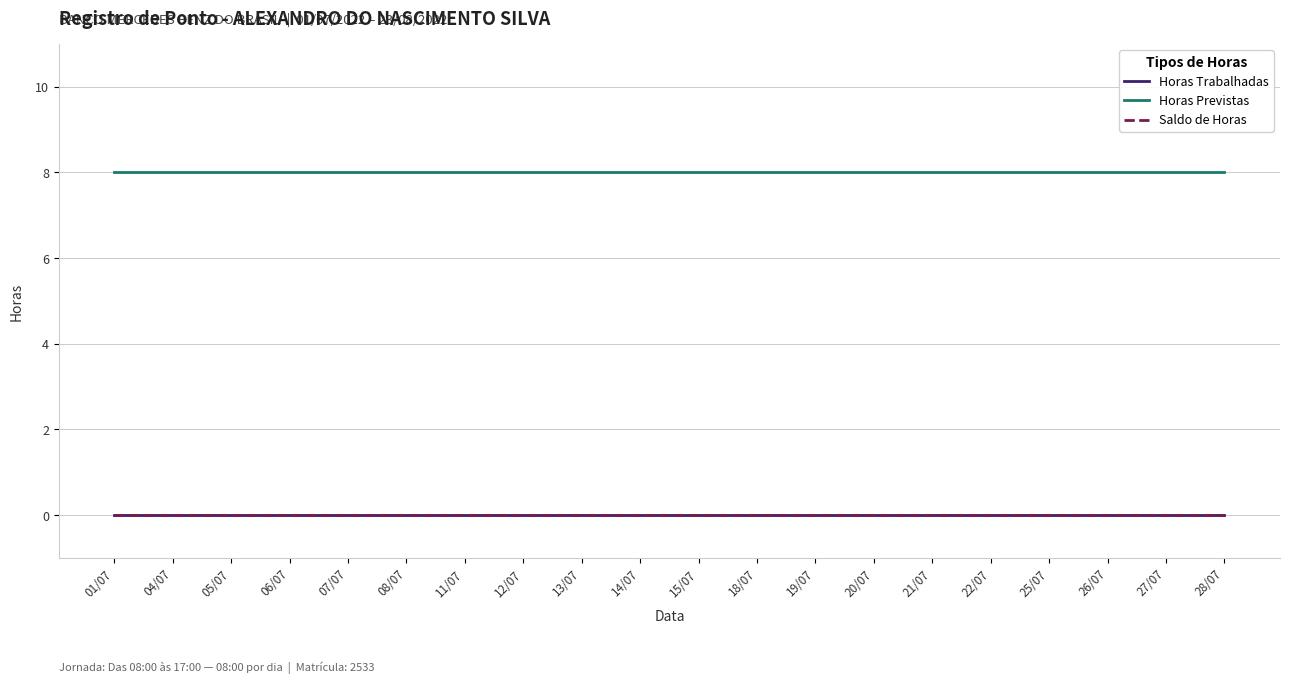

Is this an area chart (filled region under the line)?

No